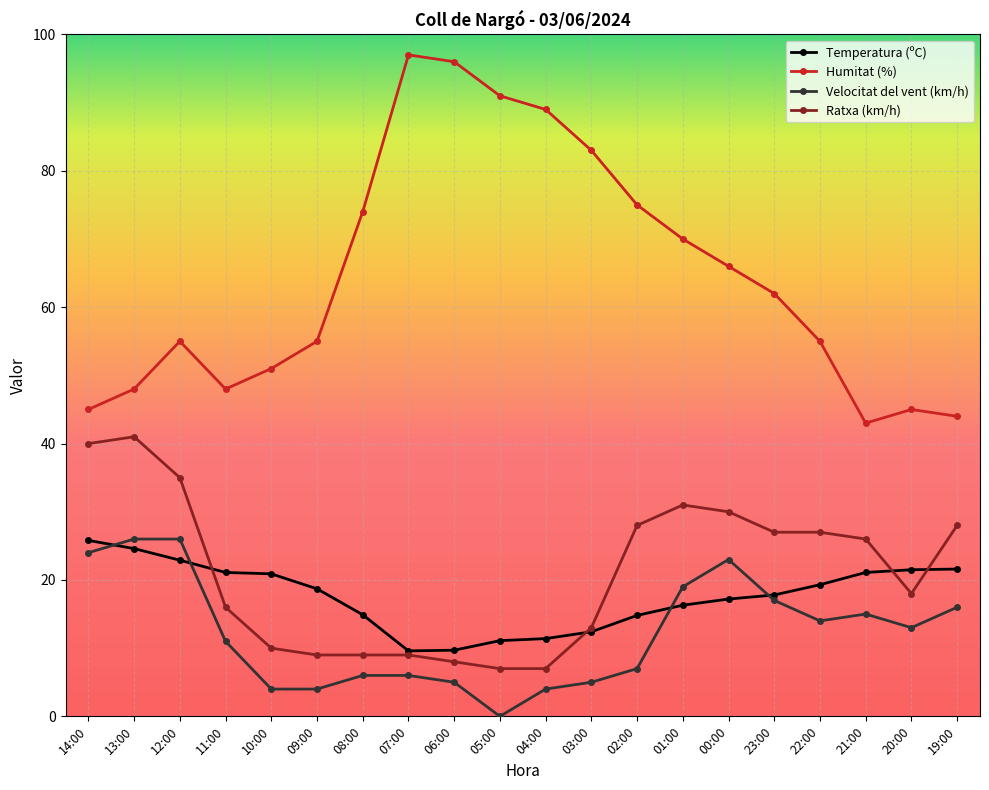

Is it true that Temperatura (ºC) equals 7.2 at 09:00?

False